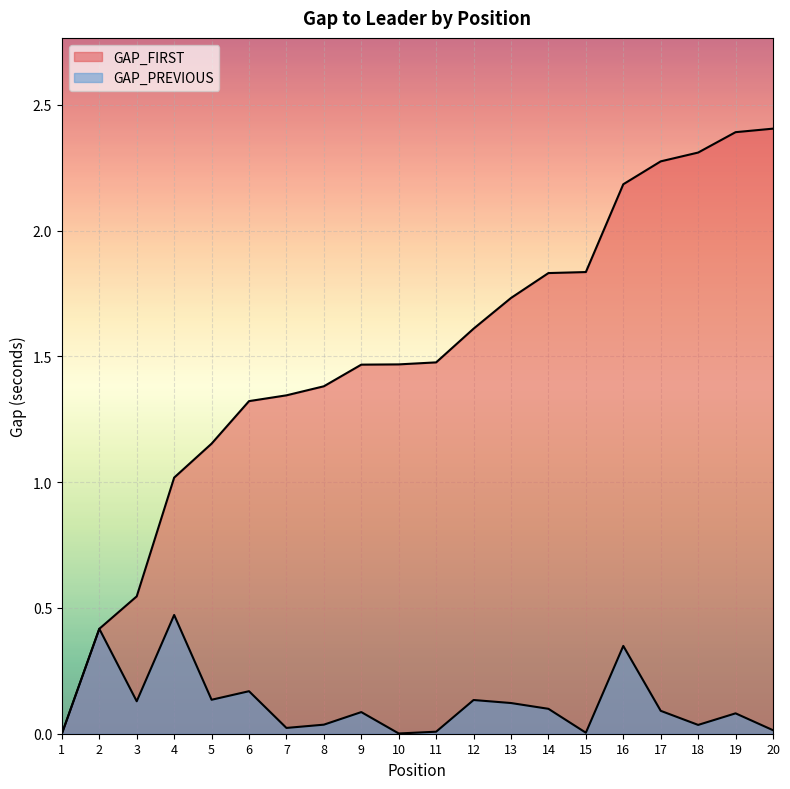

Which category has the lowest value in the GAP_FIRST series?

1